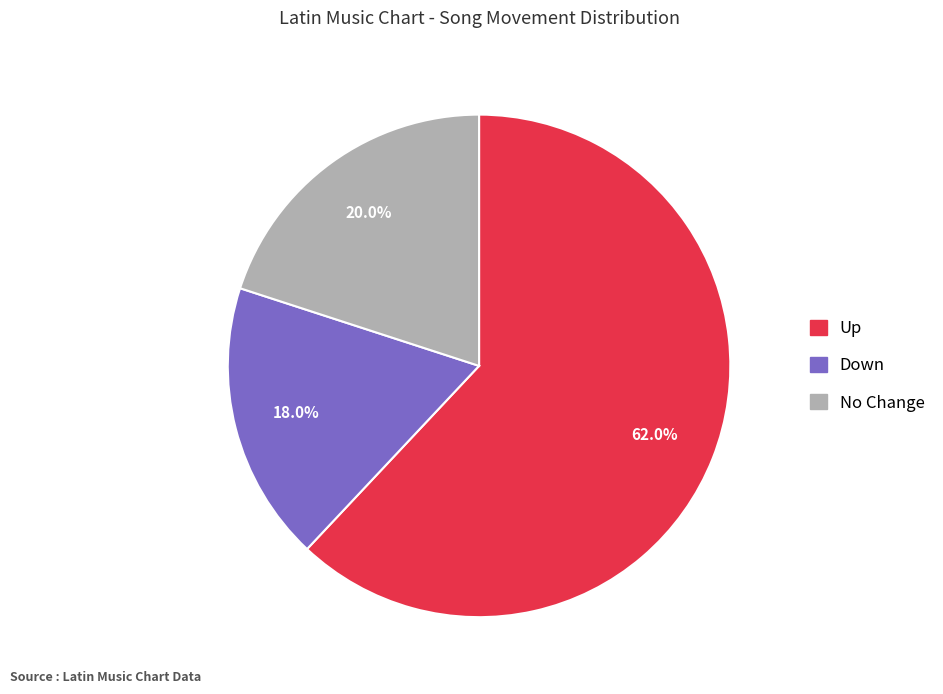

How many segments does this pie chart have?

3